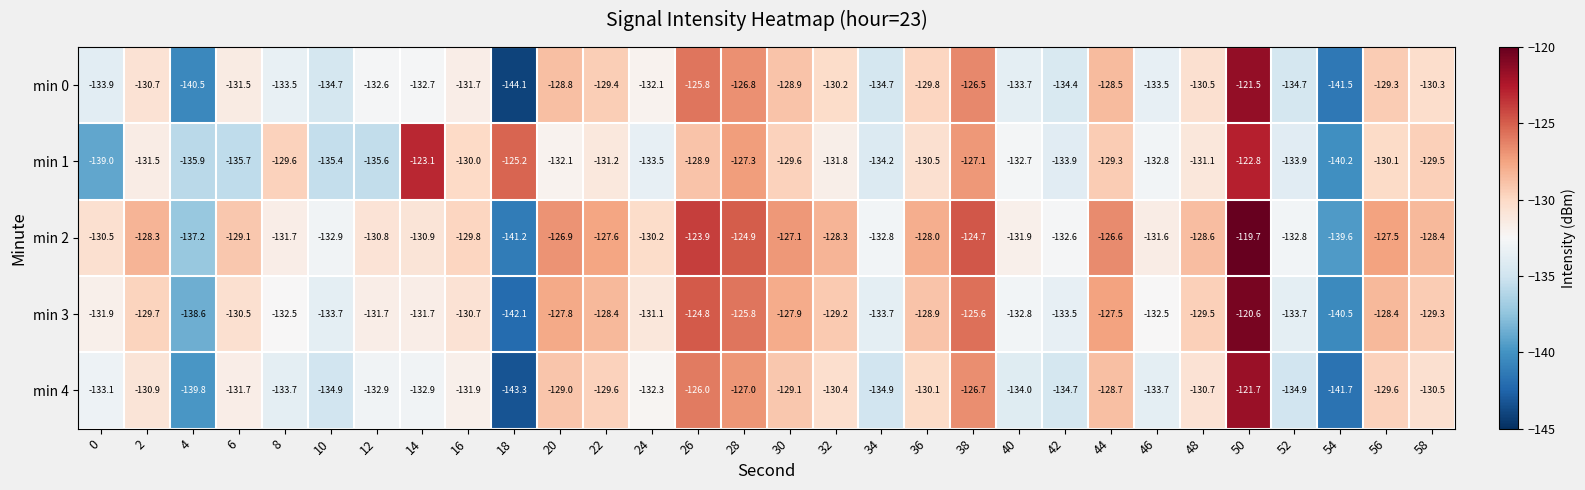

What is the minimum value shown in the chart?

-144.1